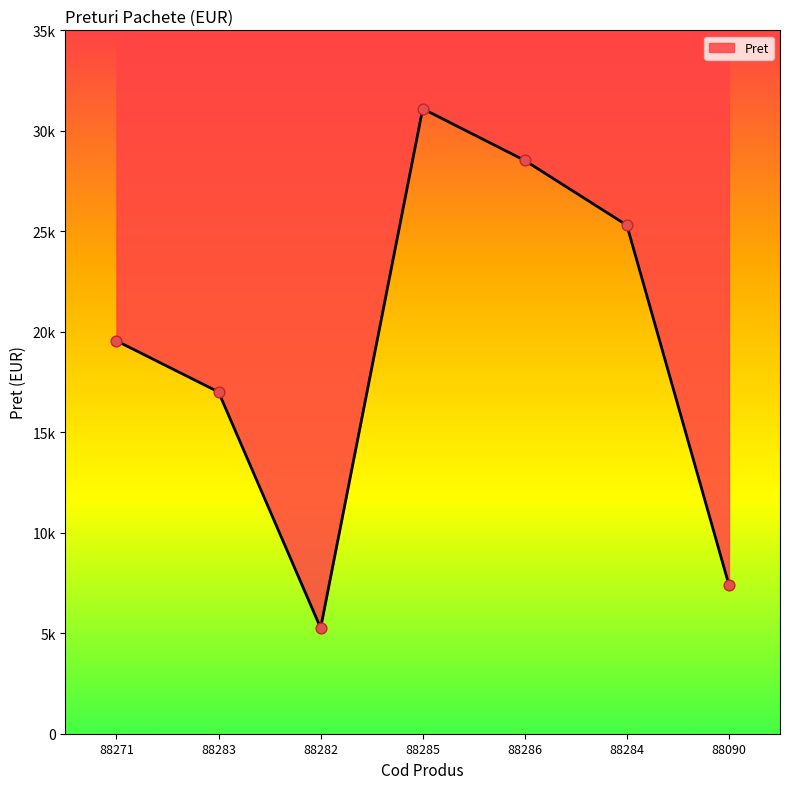

Between 88284 and 88286, which is larger?

88286